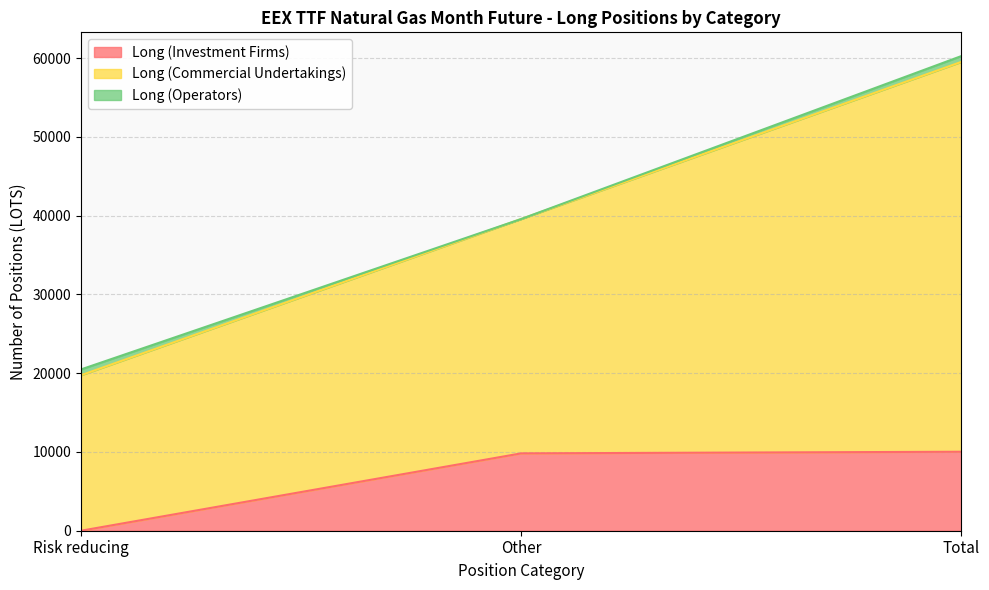

What is the label of the 1st point from the left?

Risk reducing